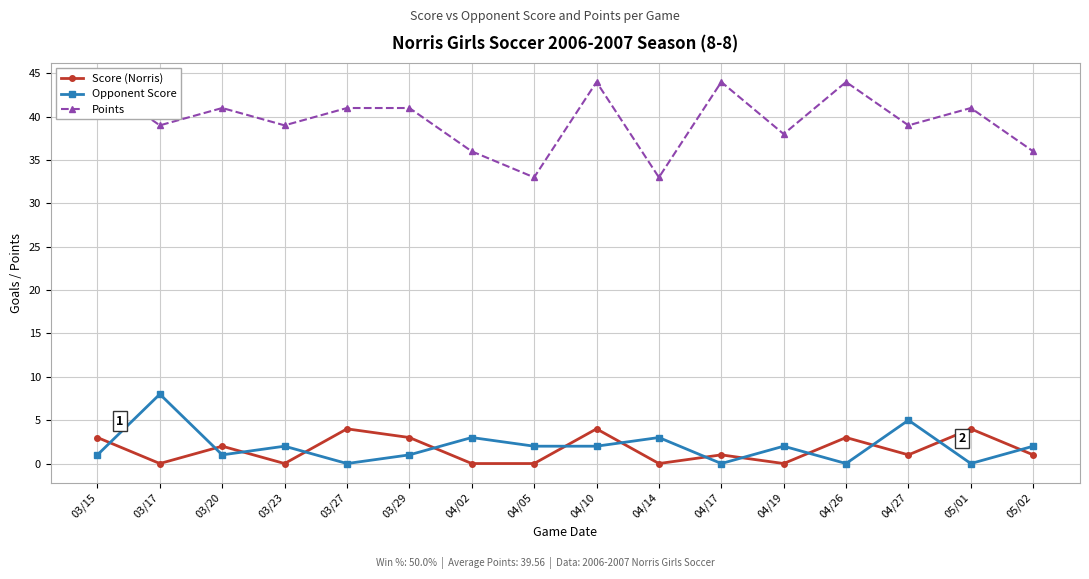

How many values in the Points series are below 41?

8